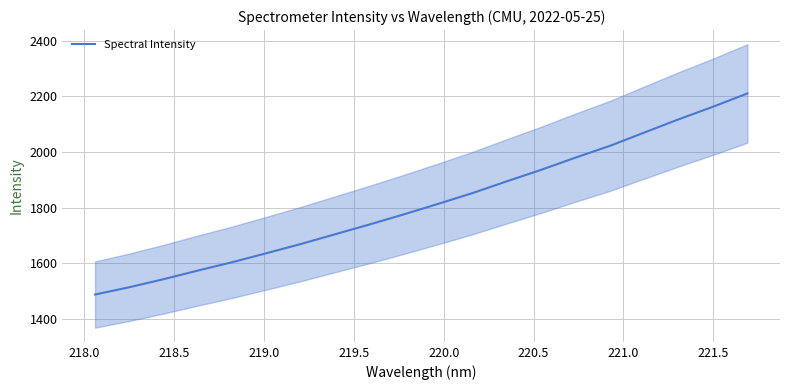

What is the maximum value for Spectral Intensity?

2210.0